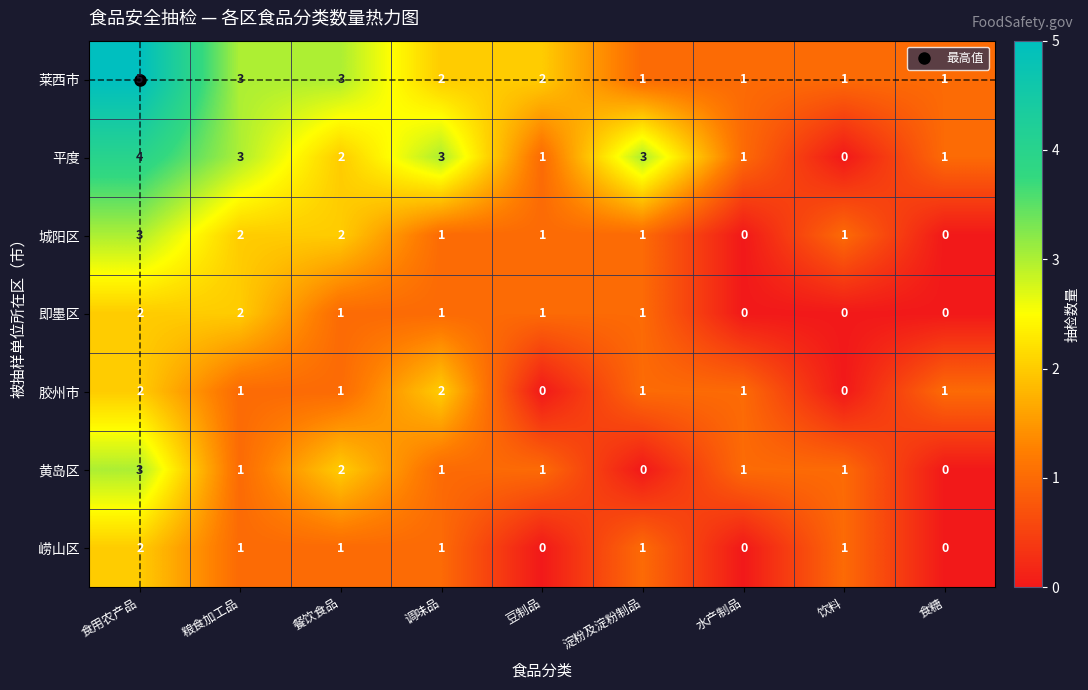

What is the difference between the maximum and minimum values in the 平度 series?

4